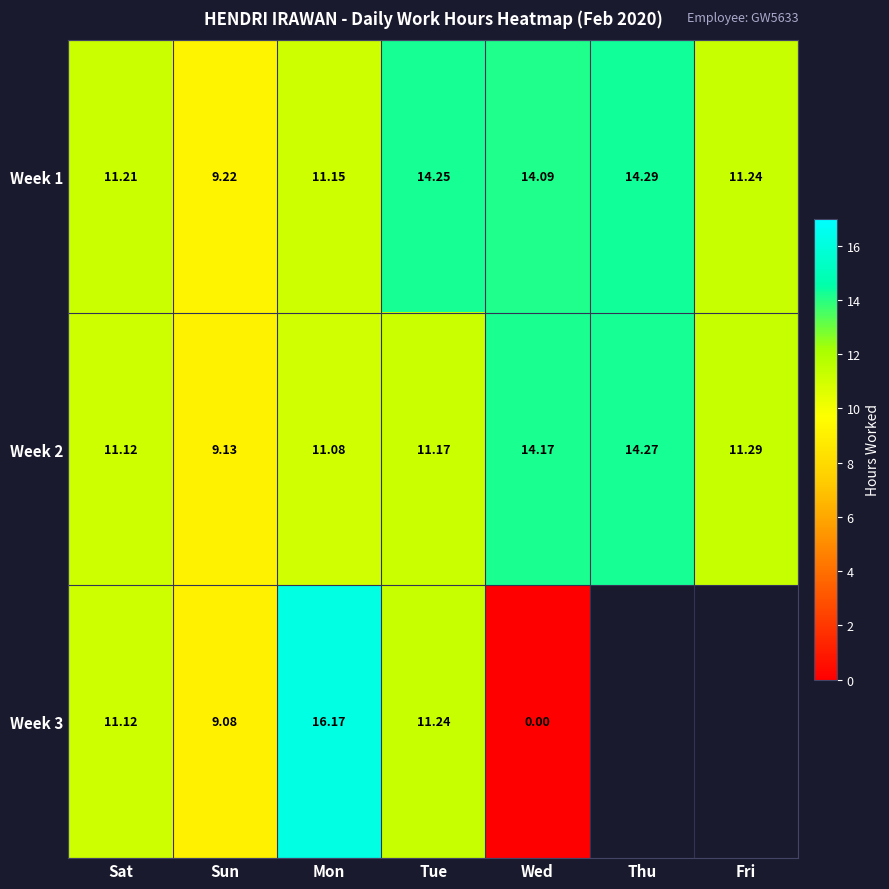

What is the maximum value for Week 2?

14.3